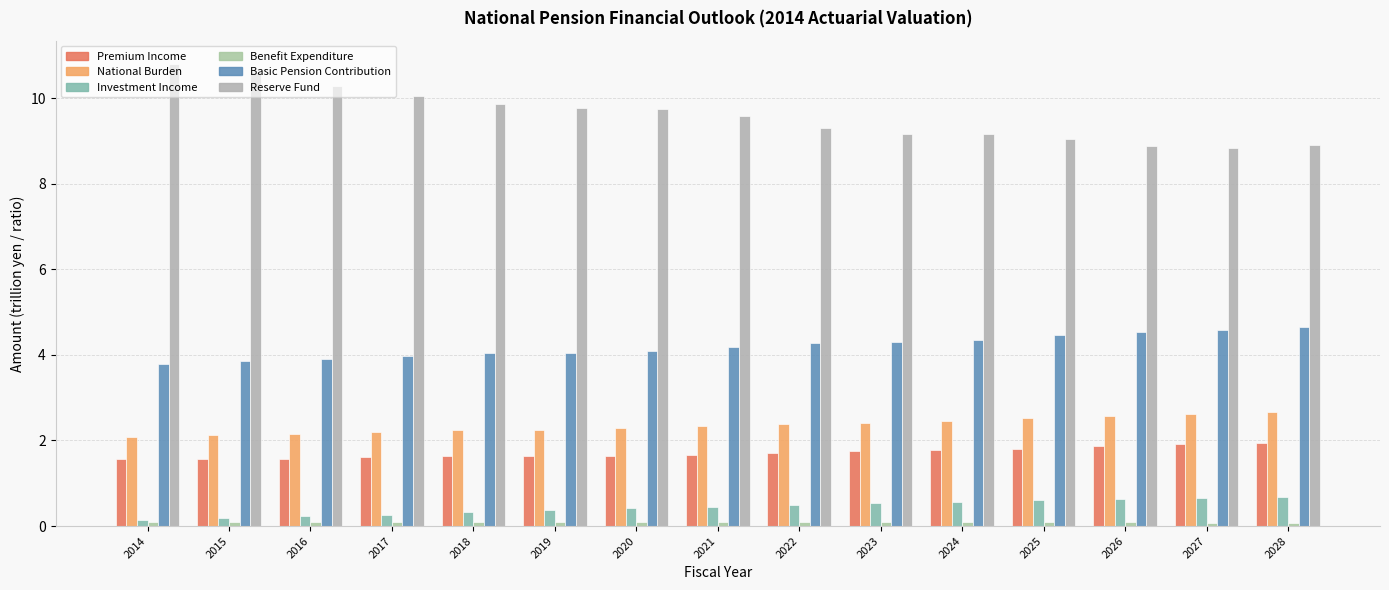

Is it true that Premium Income equals 1.8 at 2024?

True